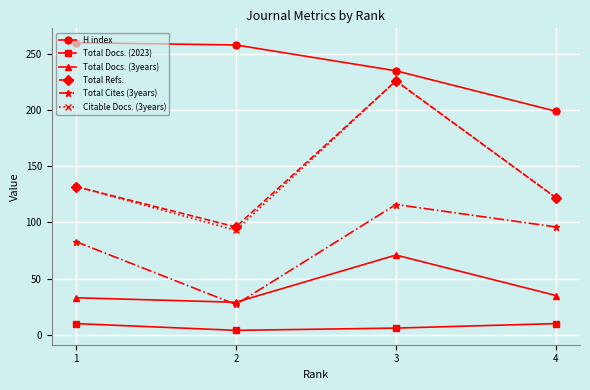

Which series has the largest total across all categories?

H index